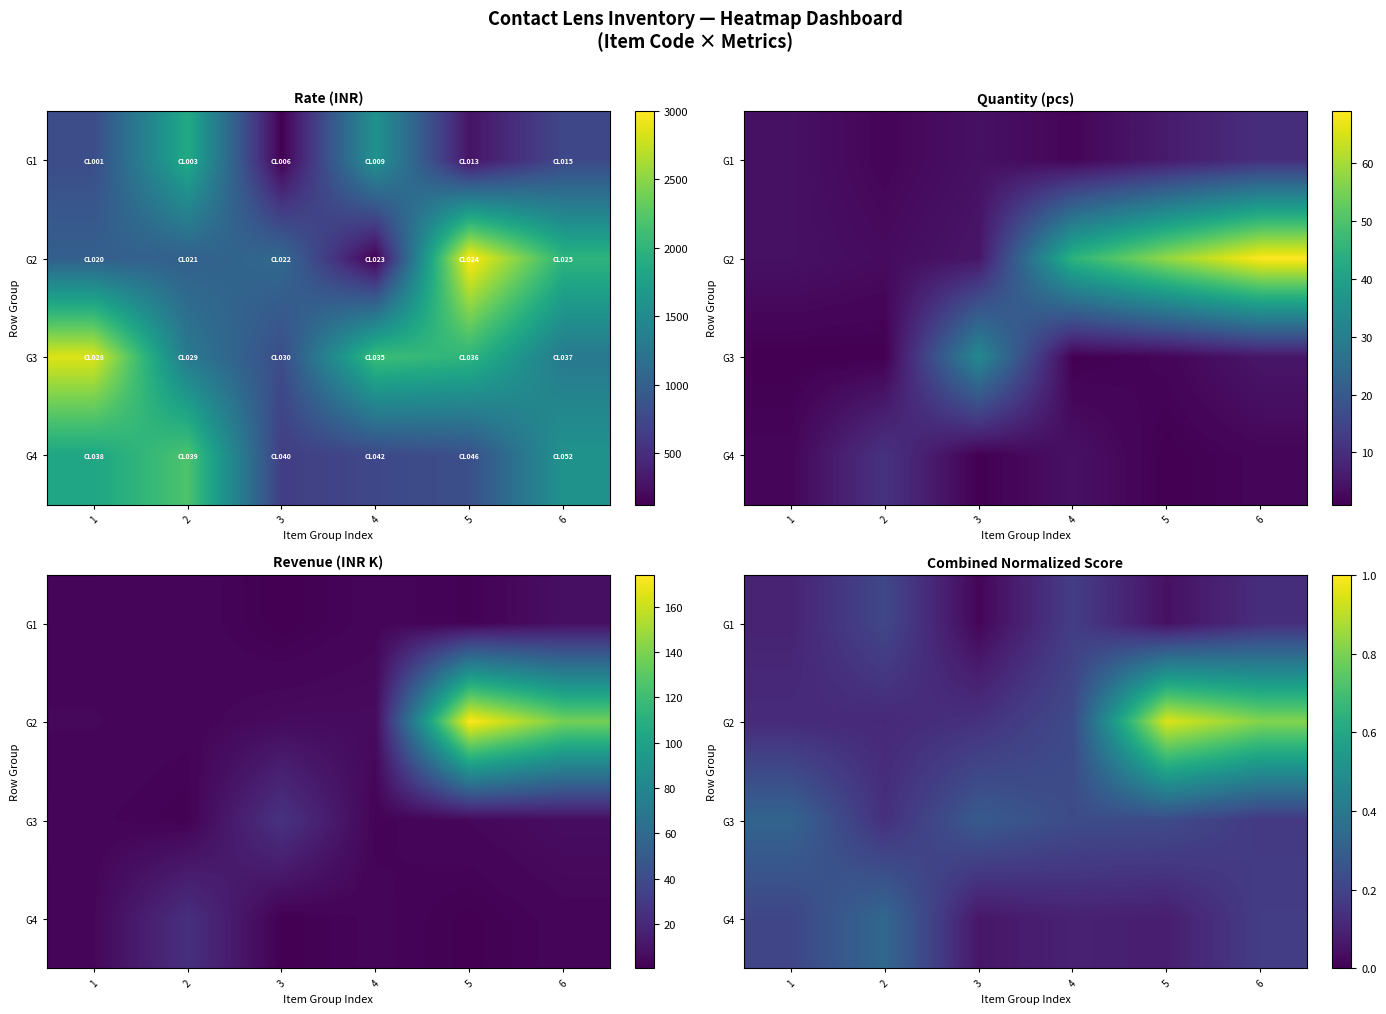

Rank the series at 2 from highest to lowest value.

G4, G1, G3, G2